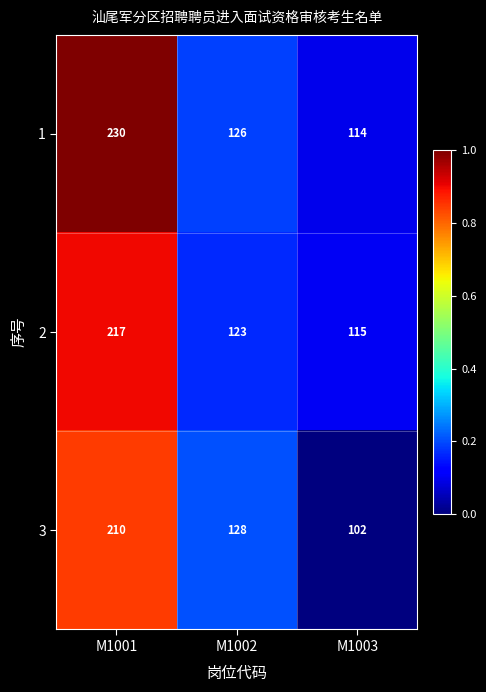

What is the maximum value for 2?

217